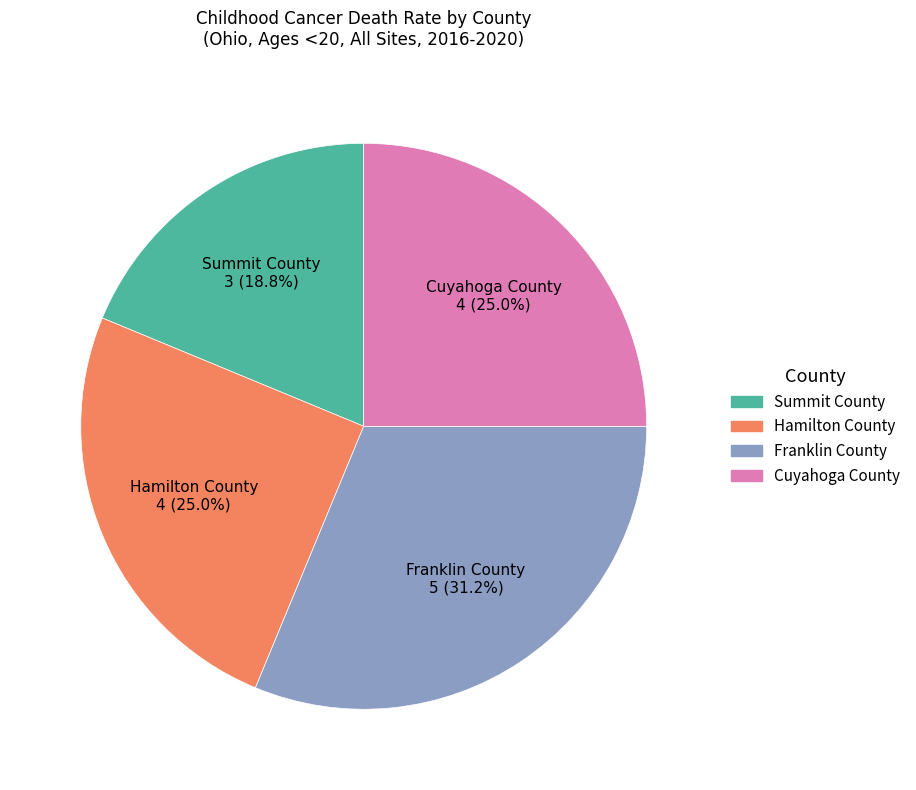

To the nearest percent, what portion does Cuyahoga County represent?

25%